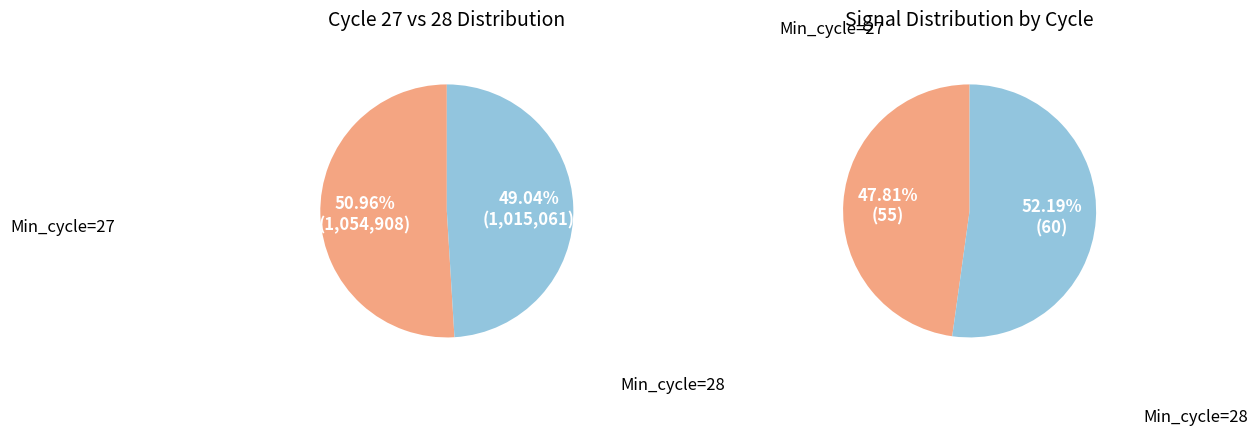

Do Min_cycle=27 and Min_cycle=28 together represent more than half of the pie?

Yes